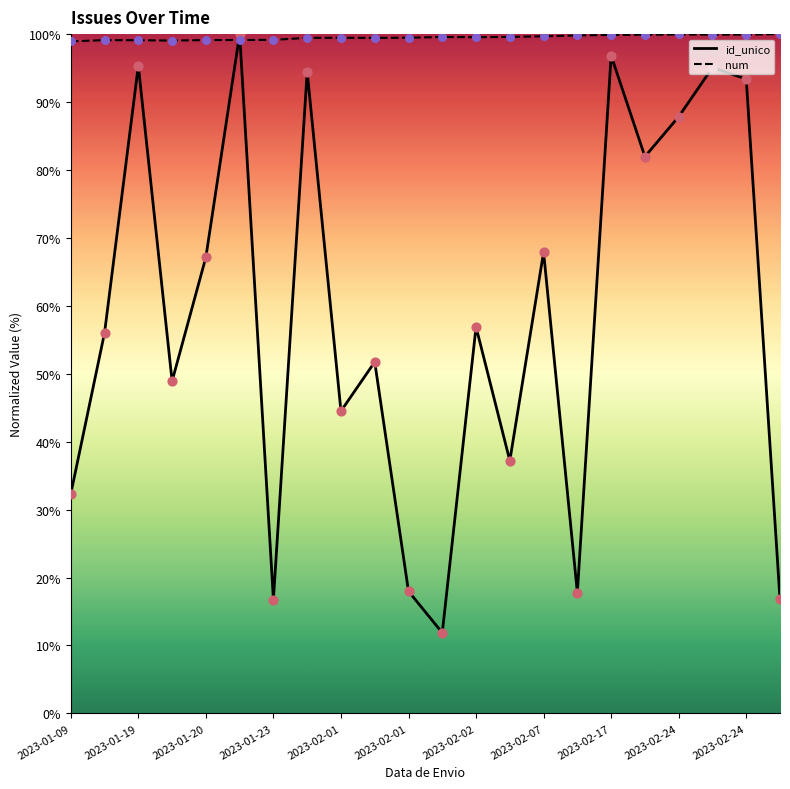

Which series contains the highest Y value?

id_unico